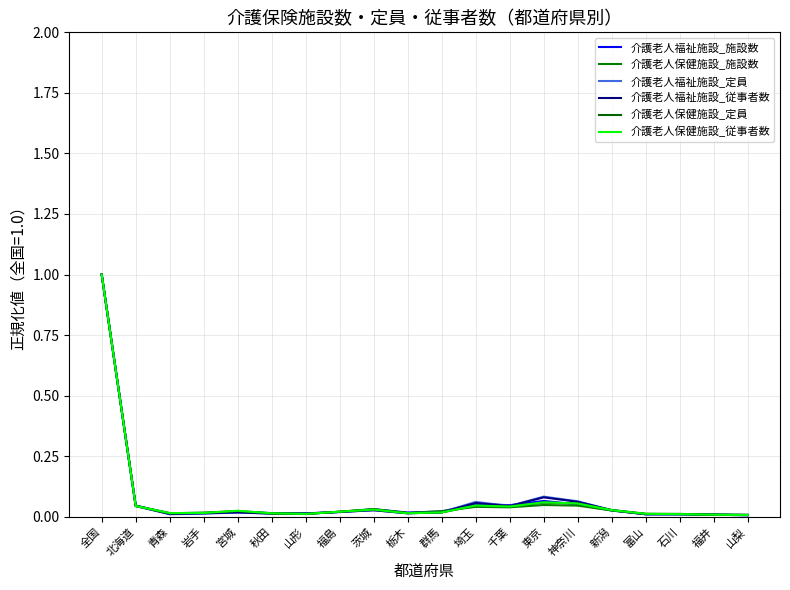

How many lines are shown in the chart?

6